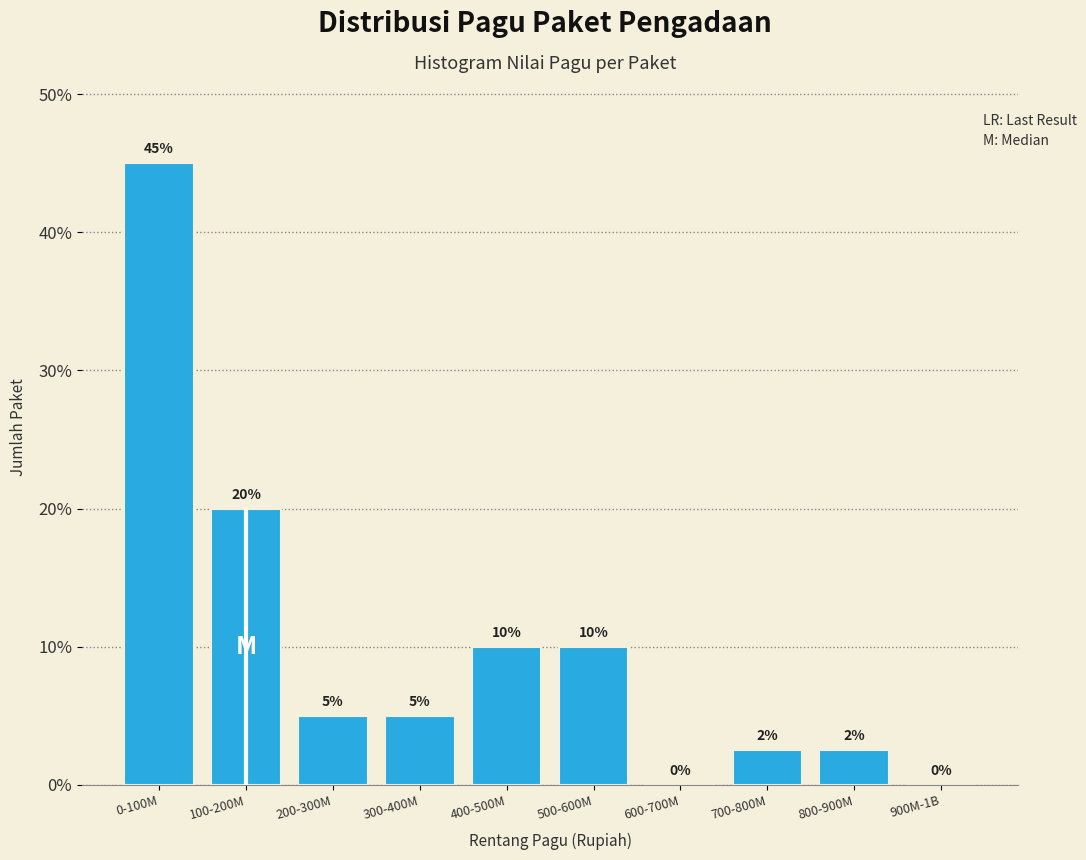

Which has a higher value, 400-500M or 900M-1B?

400-500M